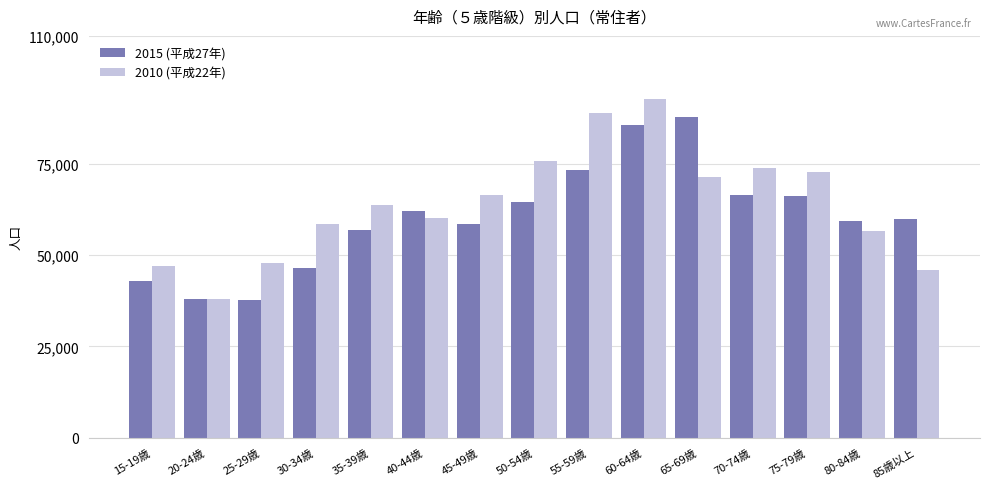

Read the 2010 (平成22年) value at 40-44歳, to the nearest 50.

60050